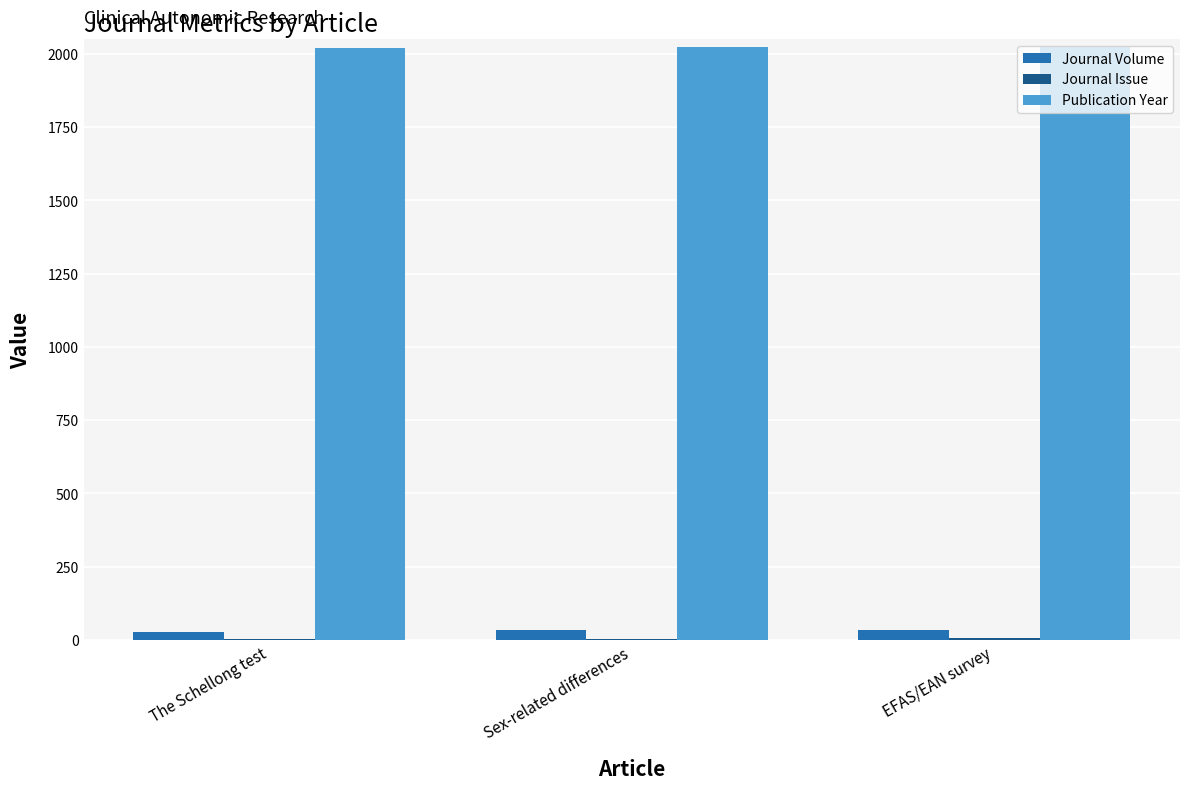

What is the sum of all Publication Year values?

6066